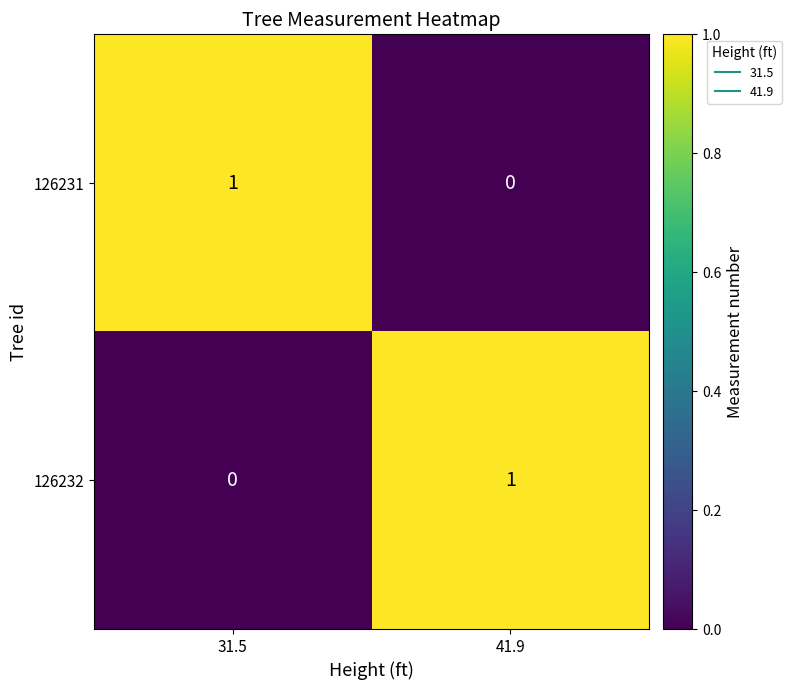

Reading left to right, transcribe all the data shown in this chart.

126231: 1	0
126232: 0	1